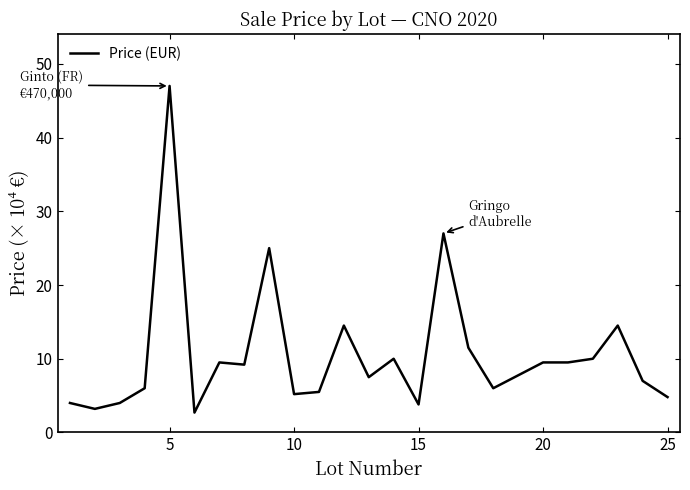

What is the maximum value shown in the chart?

47.0